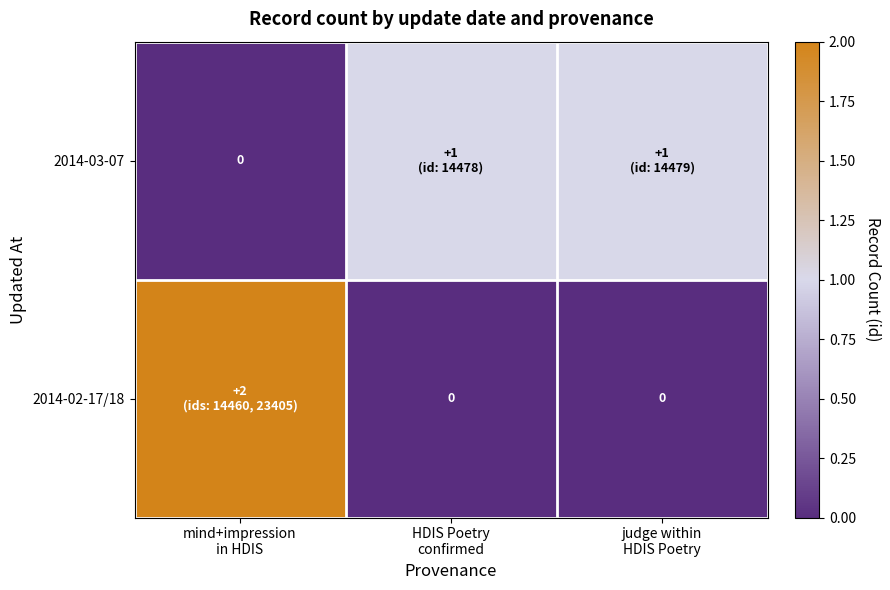

What is the difference between the highest and lowest values at judge within
HDIS Poetry?

1